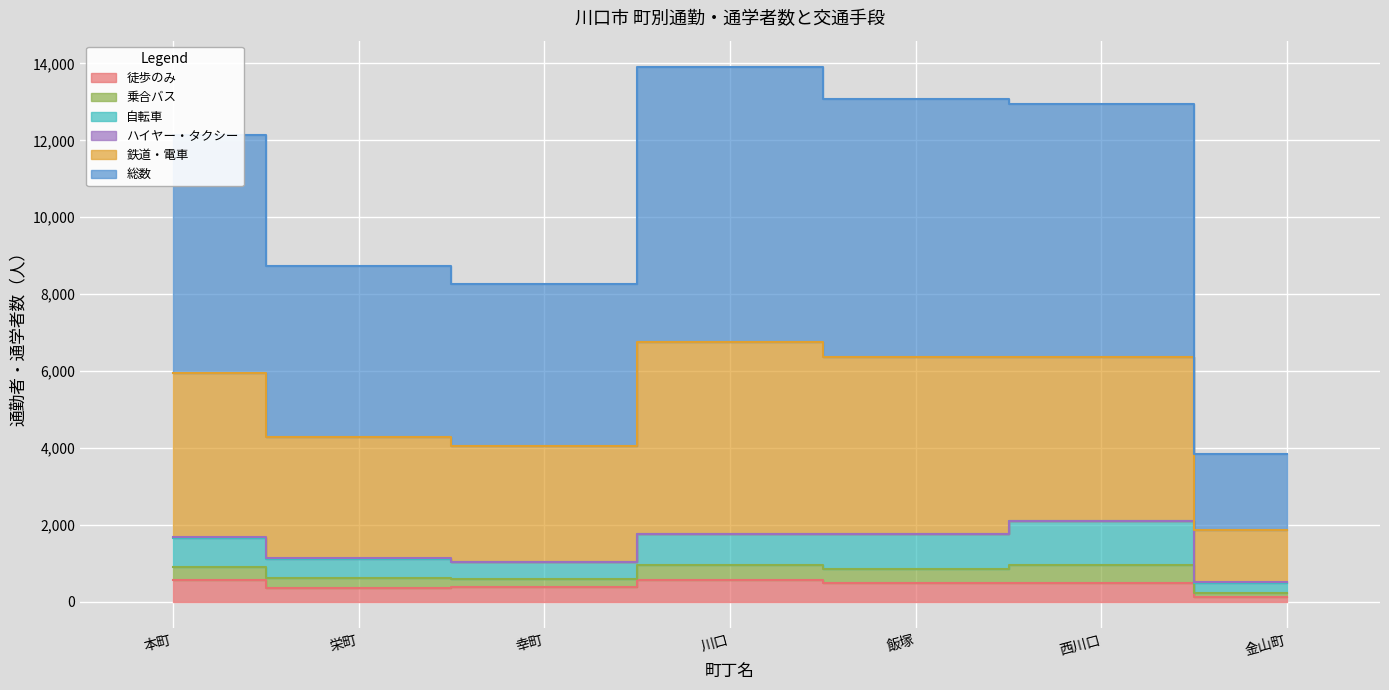

Which has a higher value, 幸町 or 西川口?

西川口